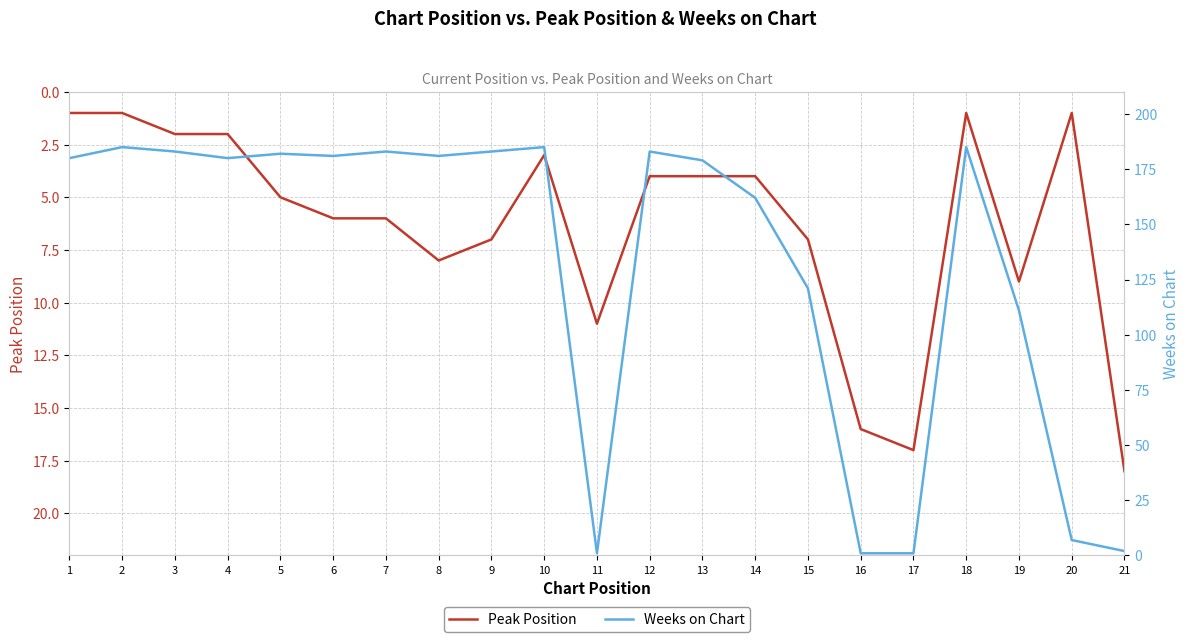

The value of Peak Position at 17 is 4. True or false?

False